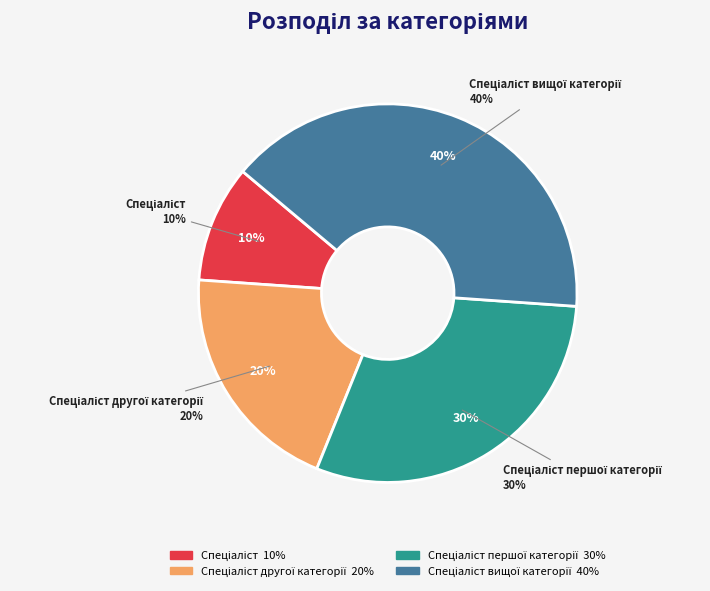

The Спеціаліст першої категорії slice represents 15% of the pie. True or false?

False